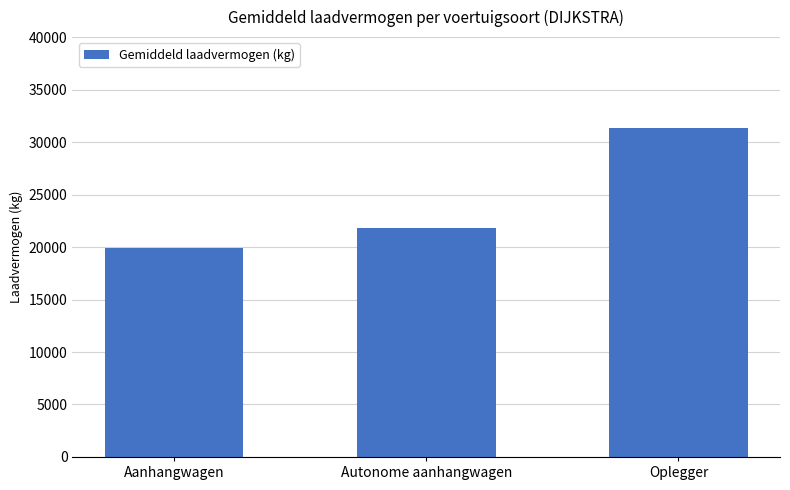

What is the greatest value displayed?

31373